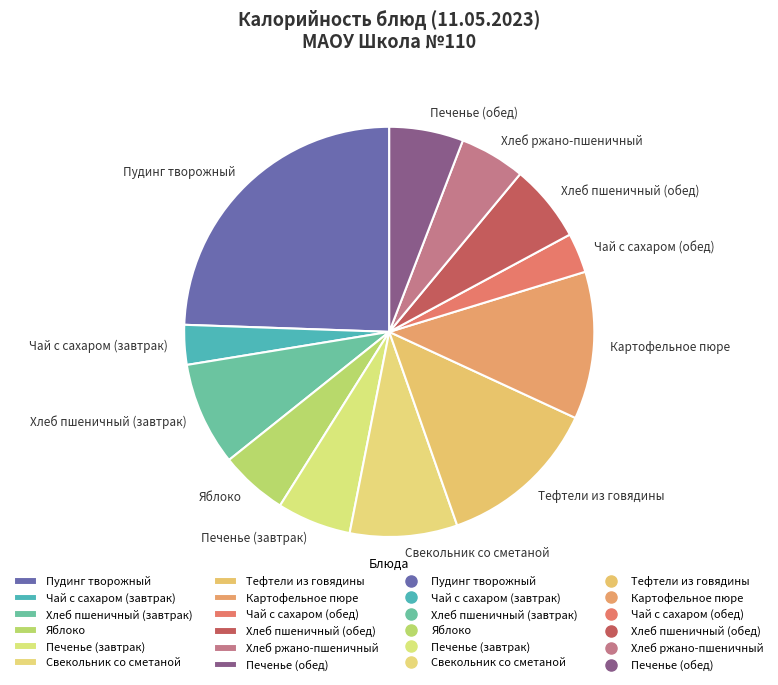

What is the ratio of the value at Пудинг творожный to the value at Свекольник со сметаной?

2.9